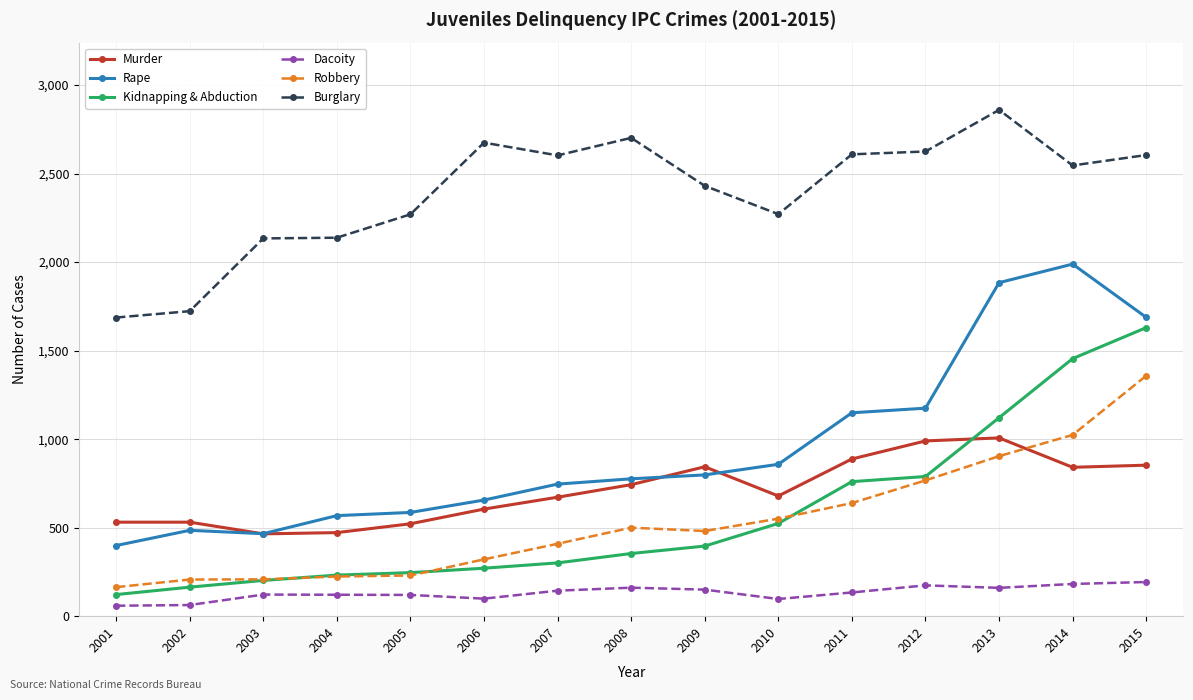

True or false: Burglary has a value of 563 at 2007.

False